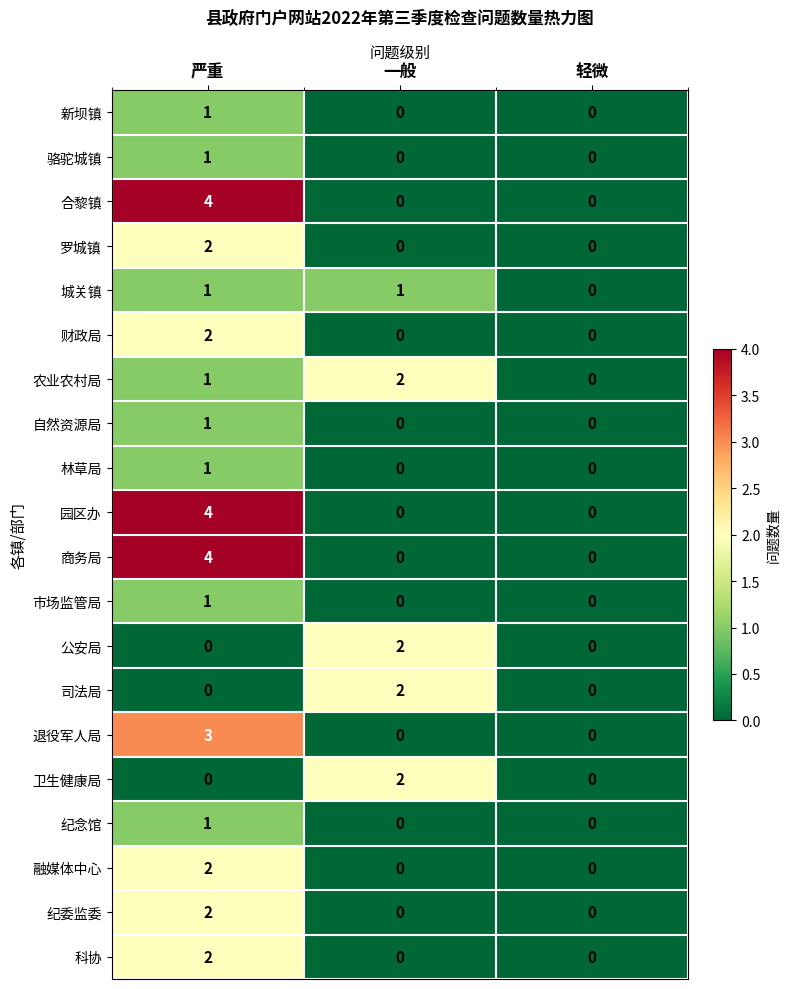

How many data points in 骆驼城镇 are above 0?

1